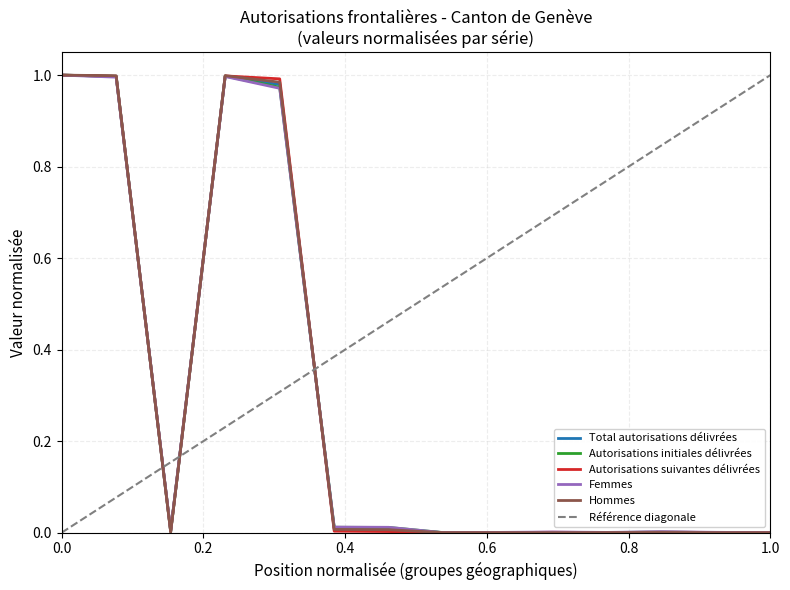

What is the difference between the second highest and minimum values in the Hommes series?

1.0